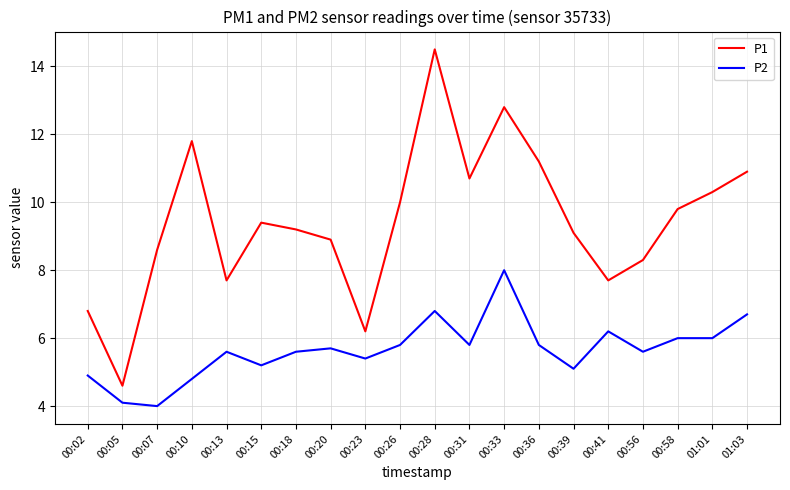

Which label corresponds to the smallest value in the chart?

00:07